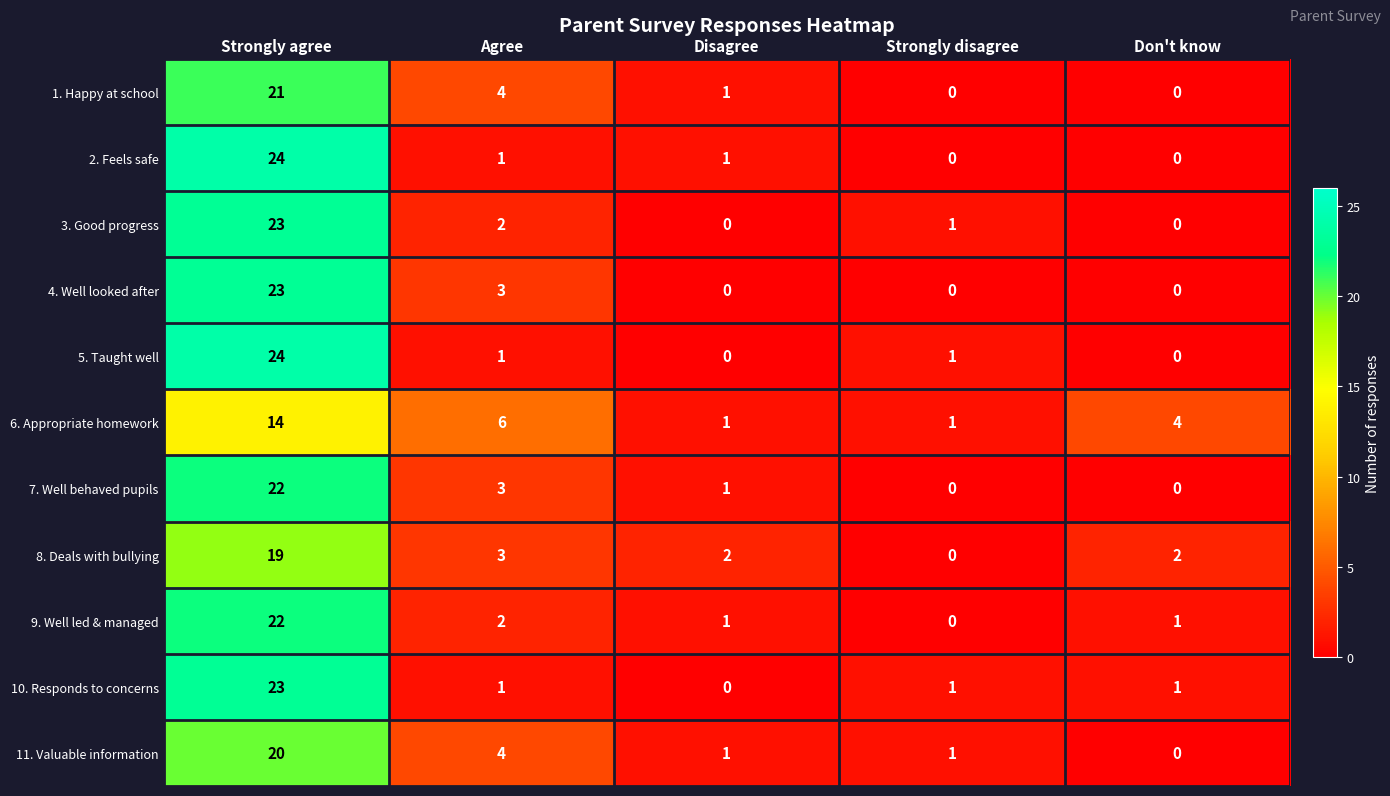

Which series changed the most between Strongly agree and Disagree?

5. Taught well